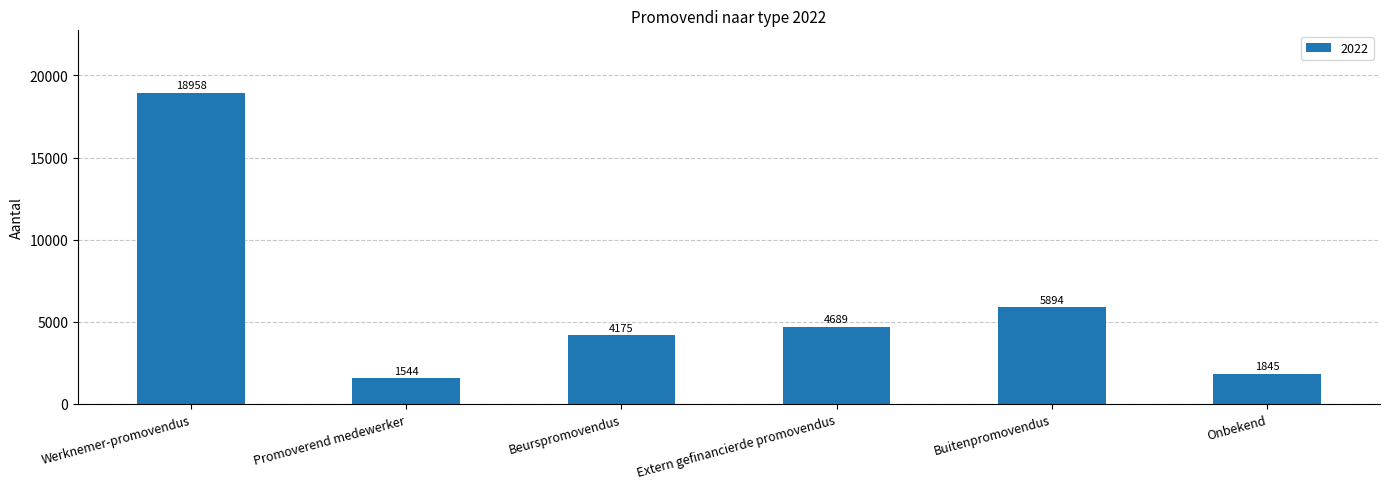

Where does the data first go above 4689?

Werknemer-promovendus